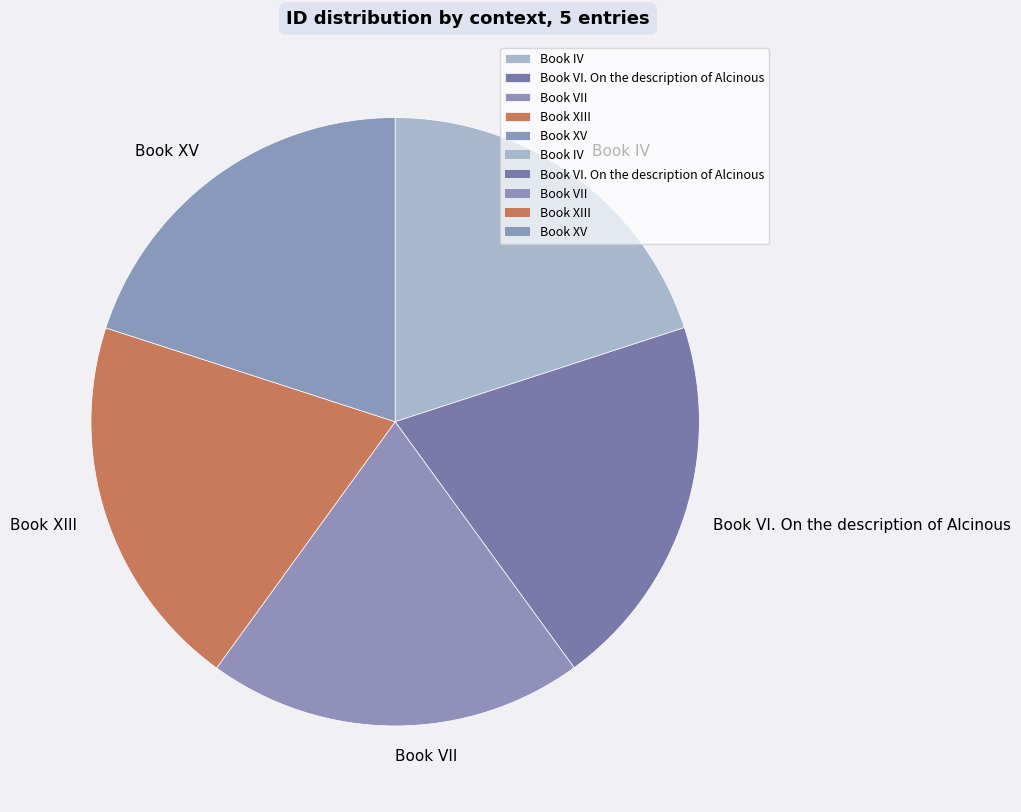

What is the ratio of the value at Book XIII to the value at Book VII?

1.0